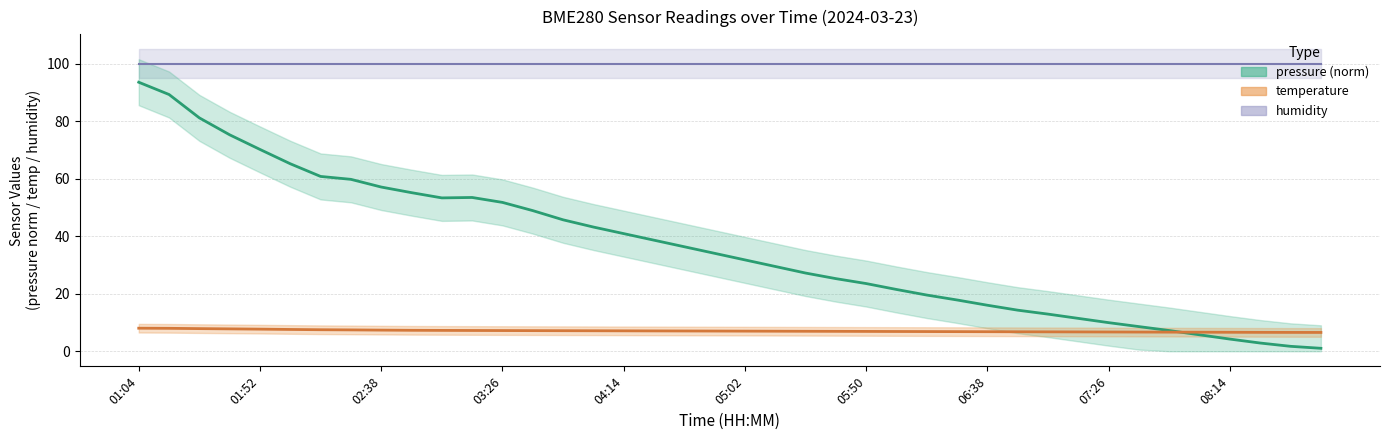

At which label does temperature reach its peak?

01:04